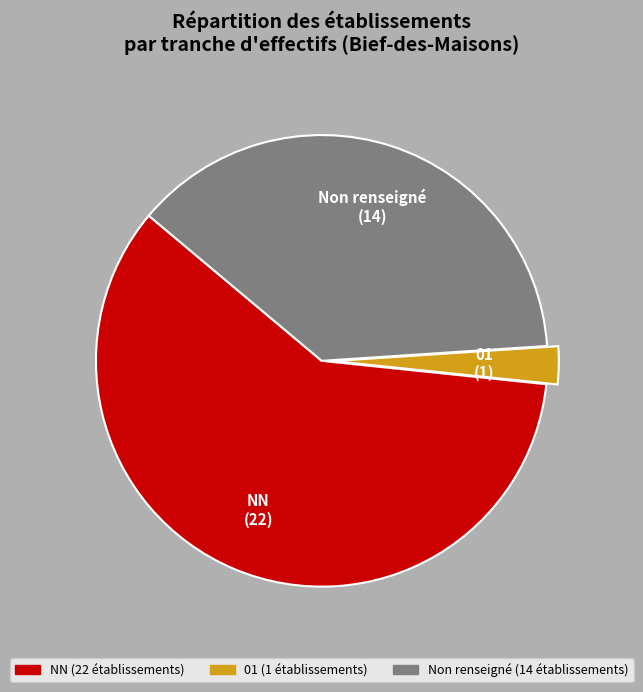

Rank the categories by value from highest to lowest.

NN, Non renseigné, 01